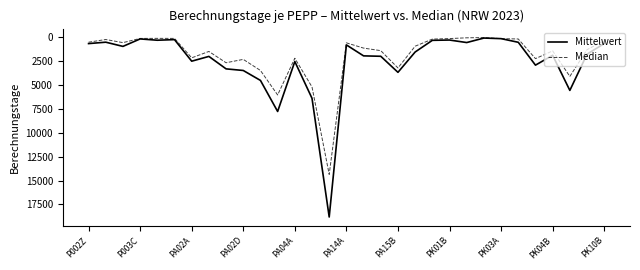

Which series has the largest range (max minus min)?

Mittelwert